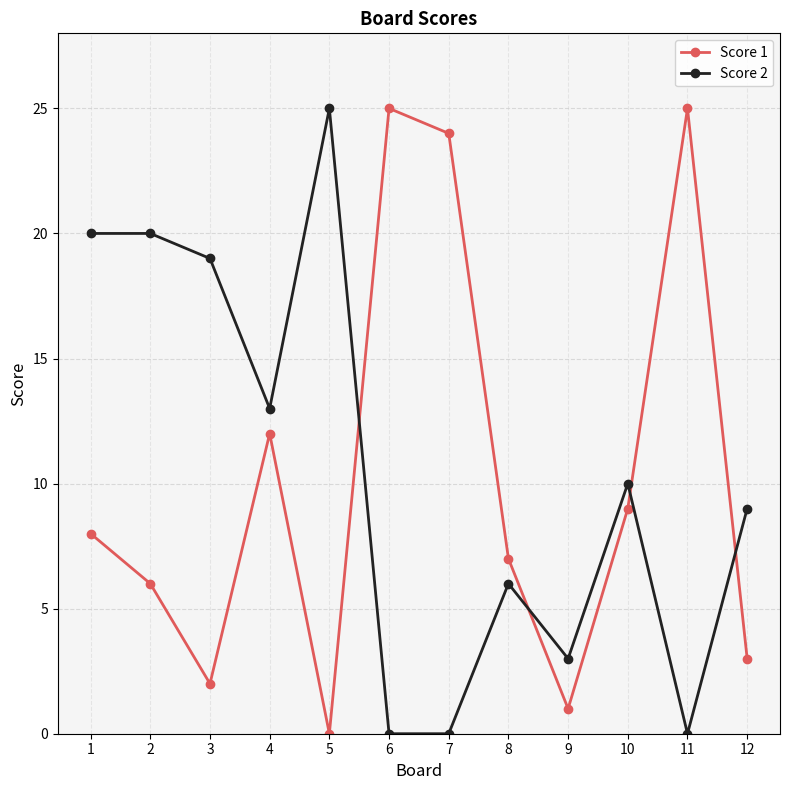

Does the chart have visible grid lines?

Yes